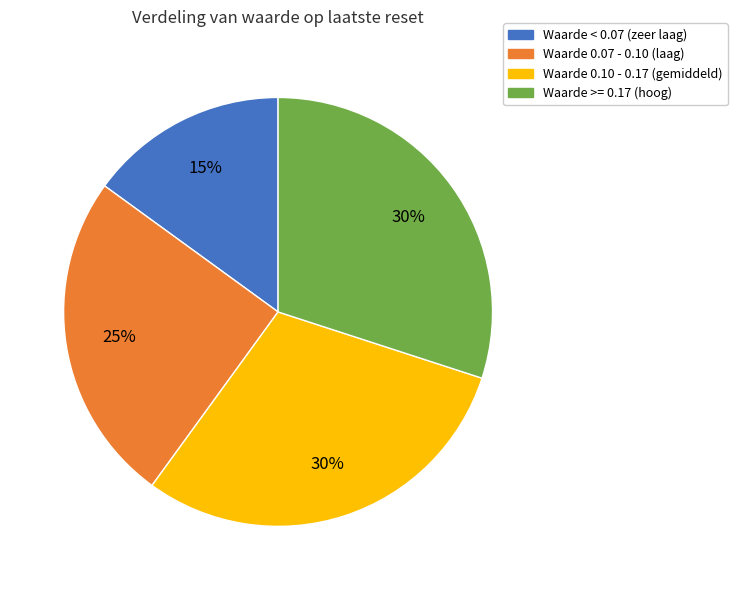

True or false: Waarde 0.10 - 0.17 (gemiddeld) accounts for 30% of the total.

True